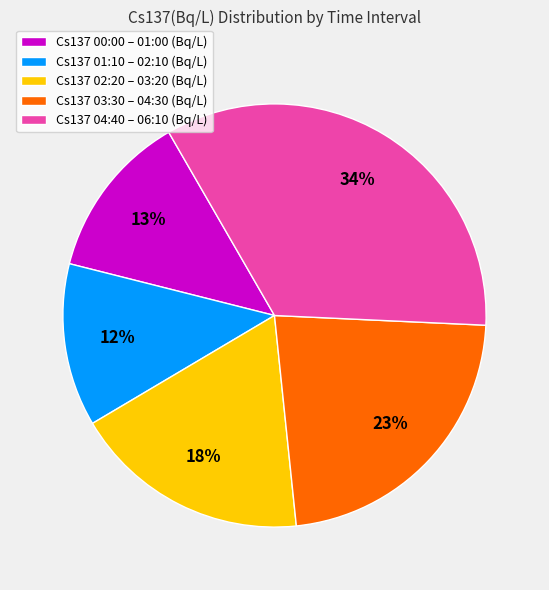

The Cs137 01:10 – 02:10 (Bq/L) slice represents 12% of the pie. True or false?

True